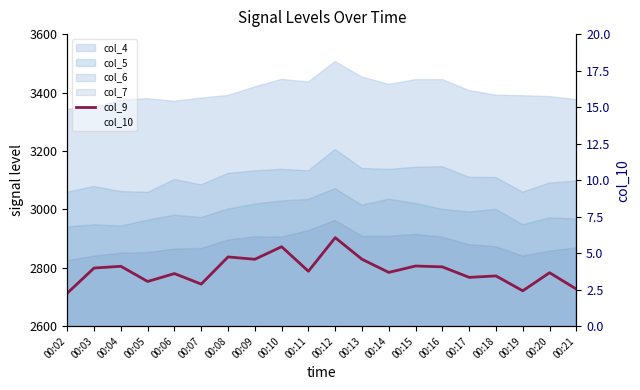

What is the value of the col_9 point at the 3rd from the left?

2805